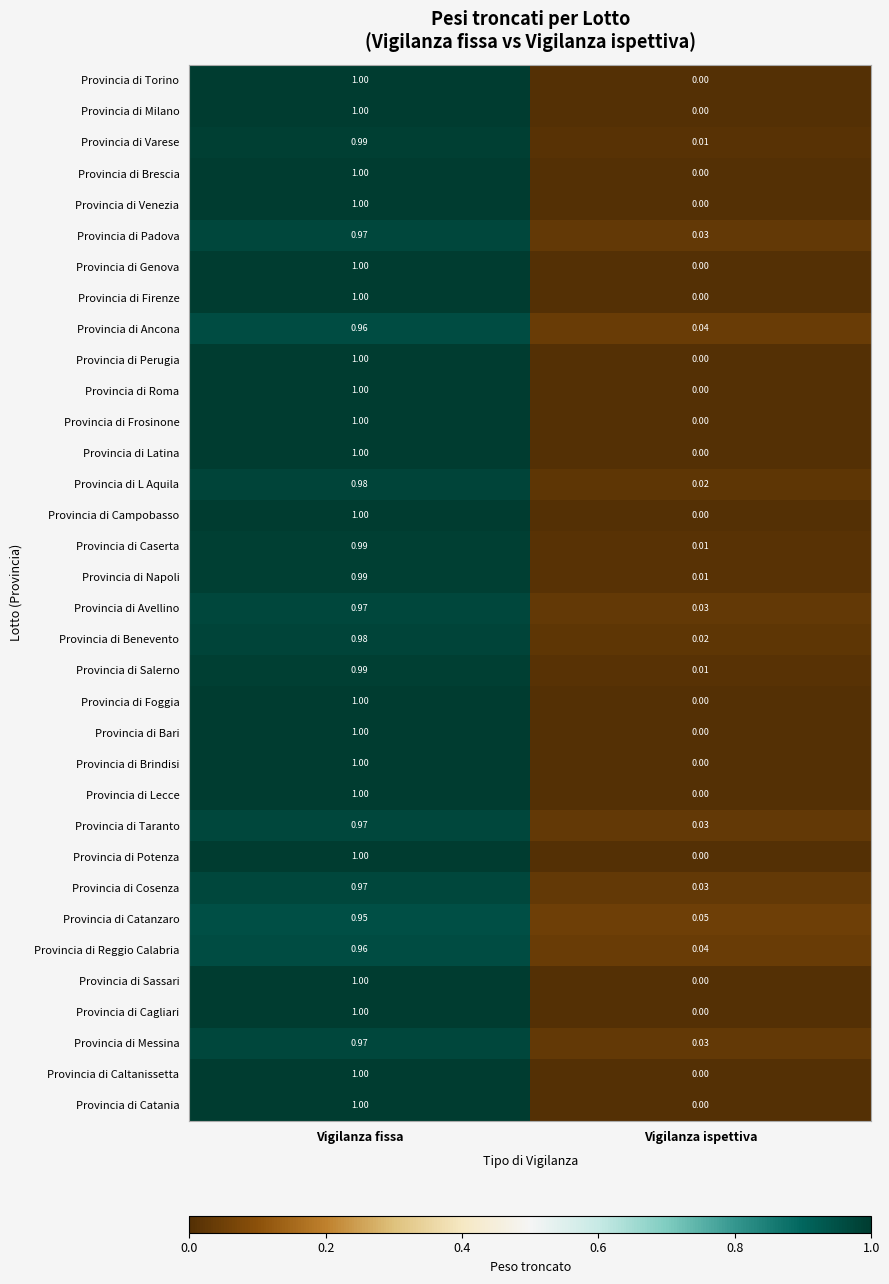

Which label corresponds to the largest value in the chart?

Vigilanza fissa